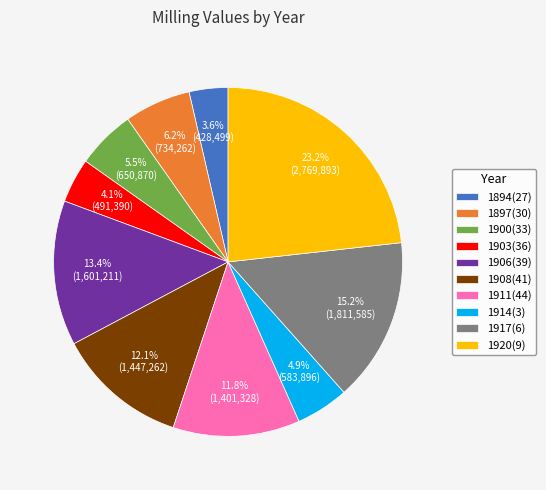

To the nearest percent, what percentage of the pie is 1917(6)?

15%